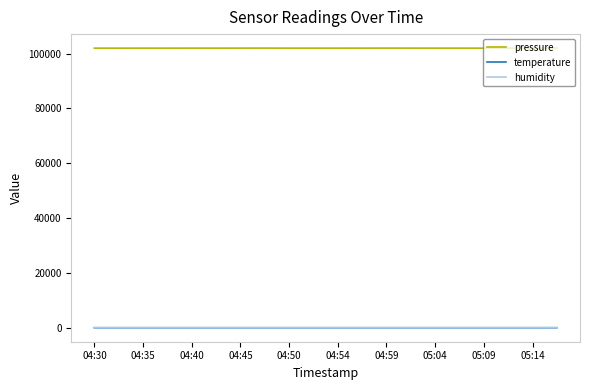

What is the minimum value for pressure?

101948.0